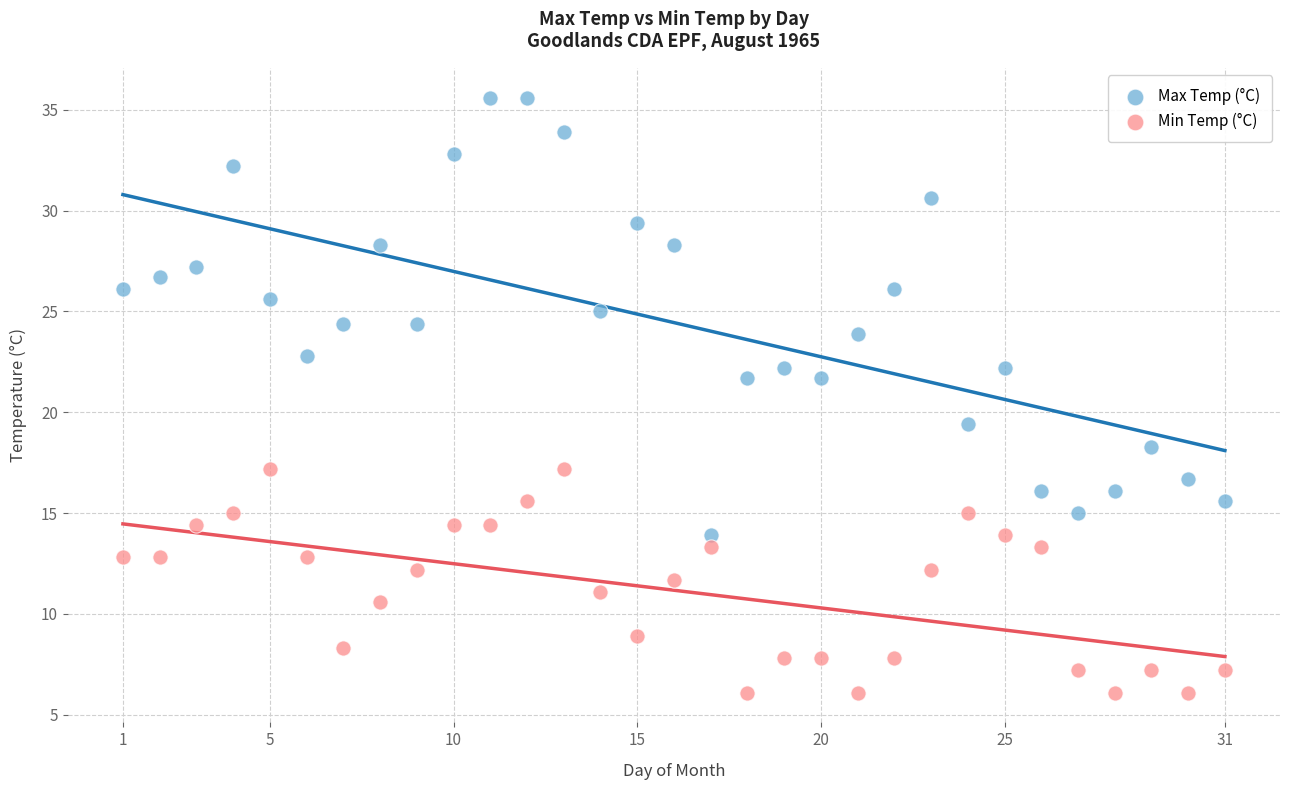

Across all series, what Y value is closest to 20?

19.4